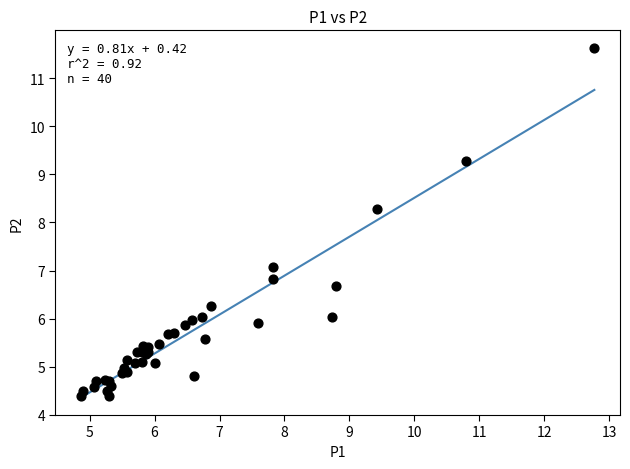

What Y value in the scatter plot is closest to 8?

8.3